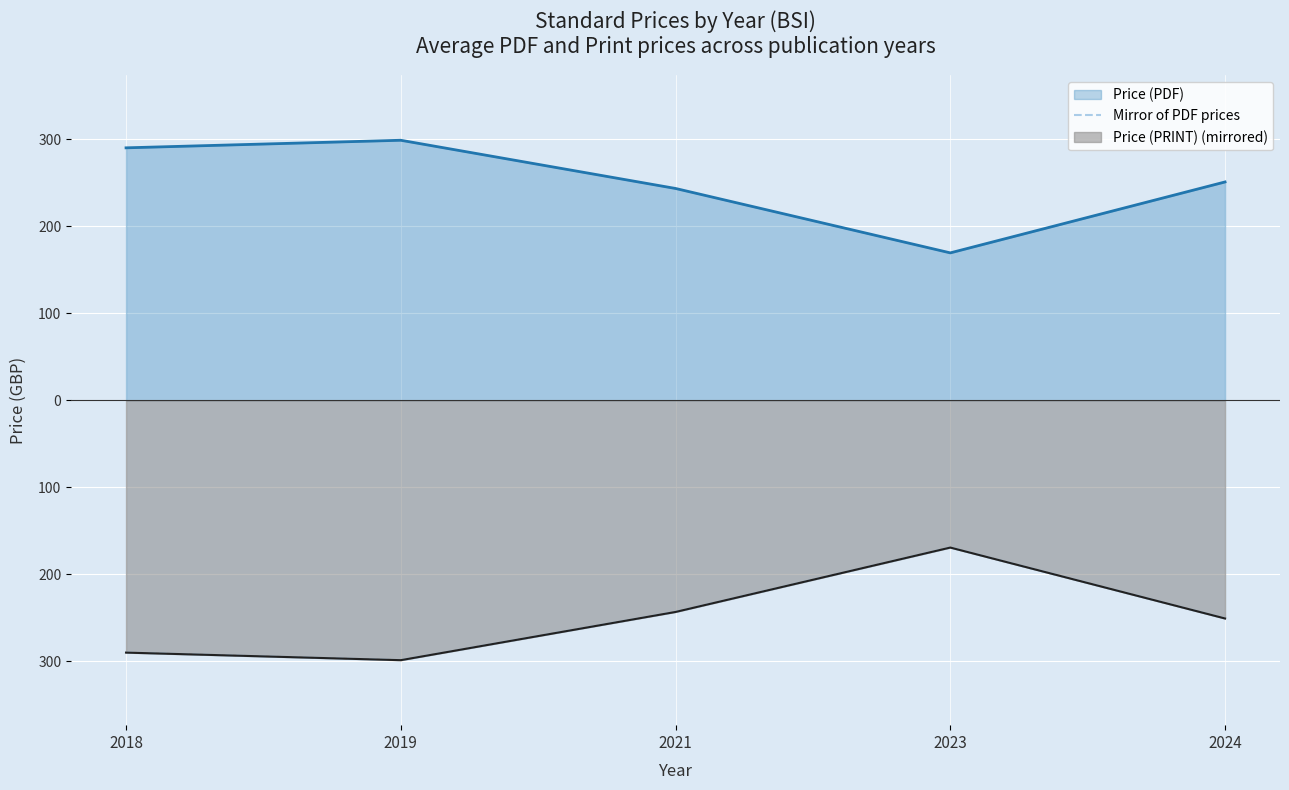

How many data points does each series have?

5